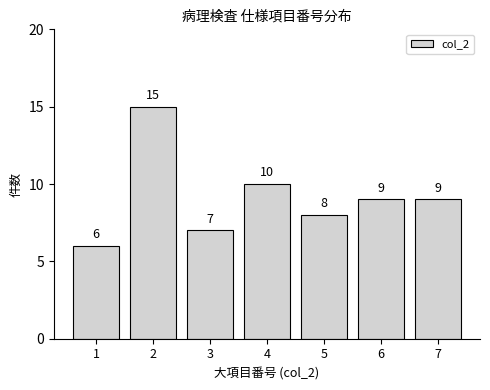

Reading left to right, what are all the values shown in this chart?

1=6	2=15	3=7	4=10	5=8	6=9	7=9